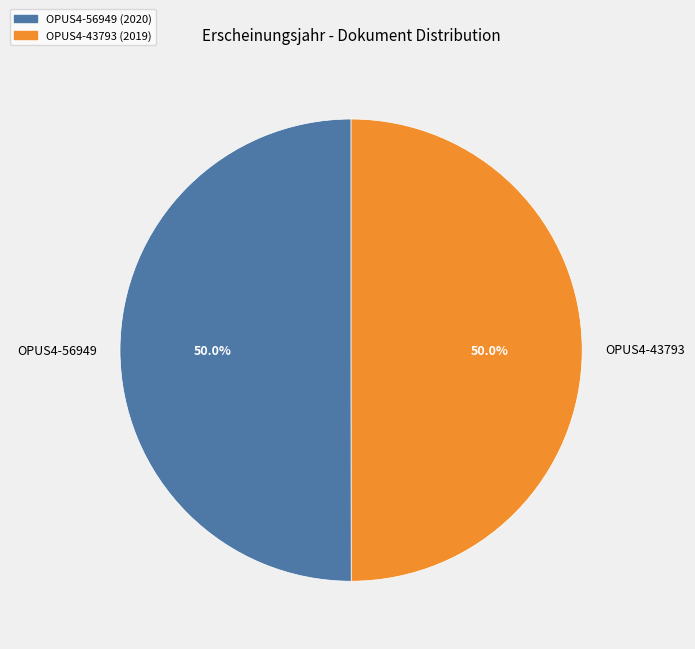

What percentage is the OPUS4-56949 slice, to the nearest percent?

50%